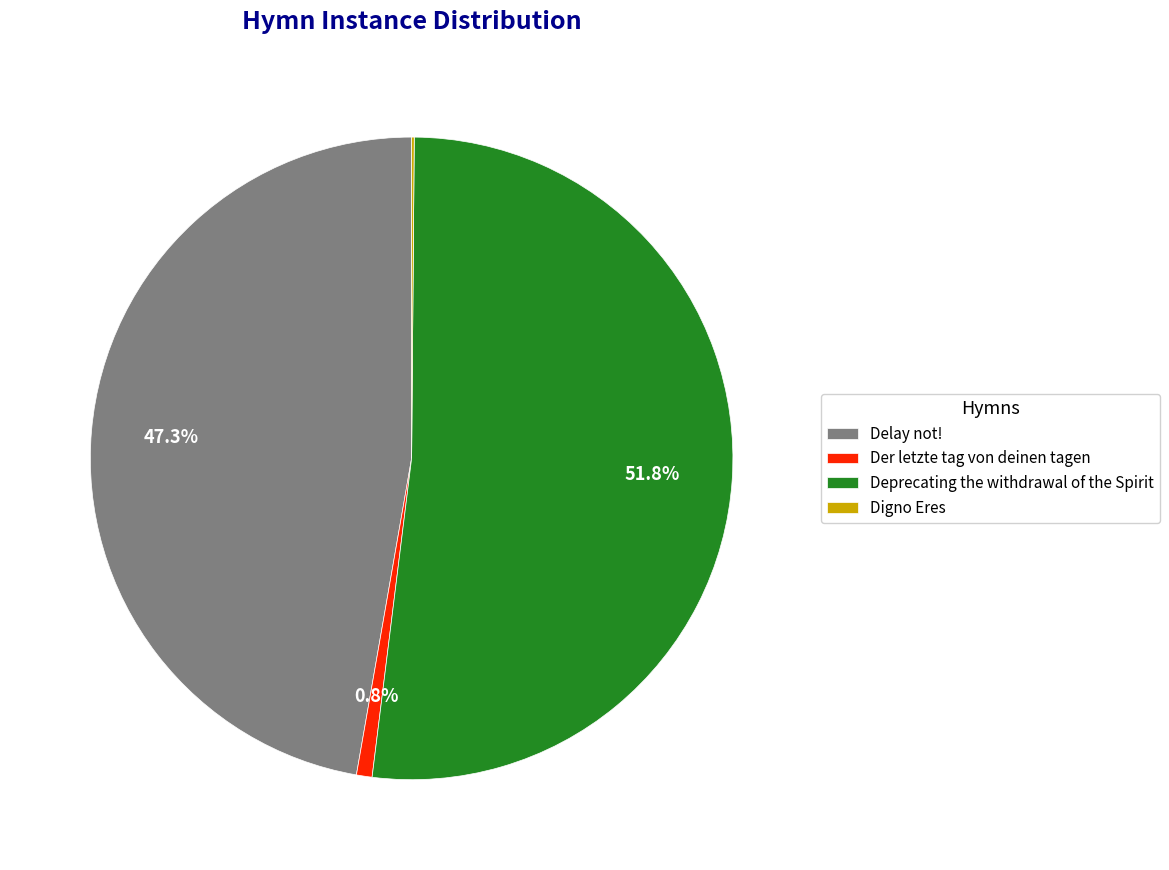

Which slice represents more than half of the pie?

Deprecating the withdrawal of the Spirit